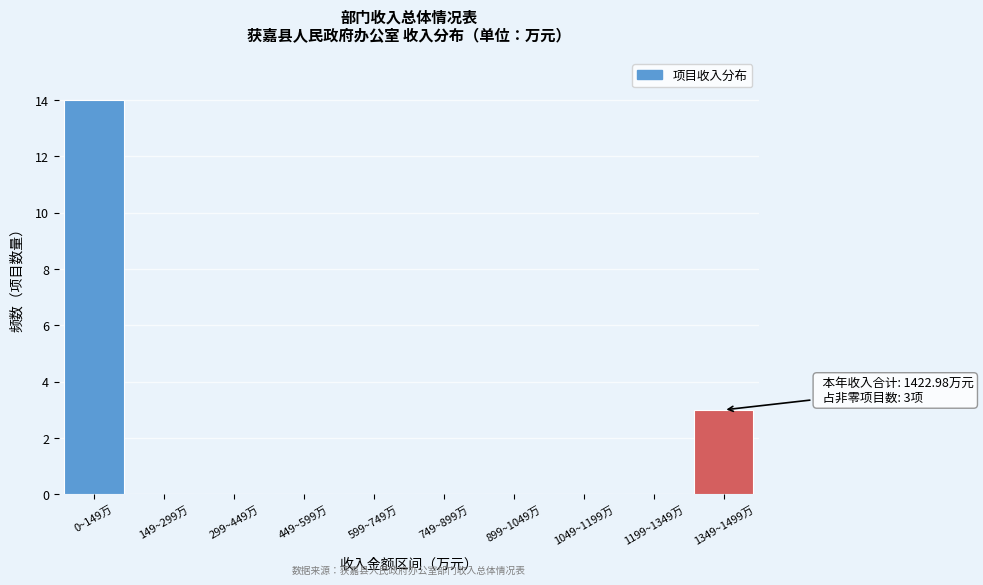

Reading right to left, transcribe all the data shown in this chart.

1349~1499万=3	1199~1349万=0	1049~1199万=0	899~1049万=0	749~899万=0	599~749万=0	449~599万=0	299~449万=0	149~299万=0	0~149万=14